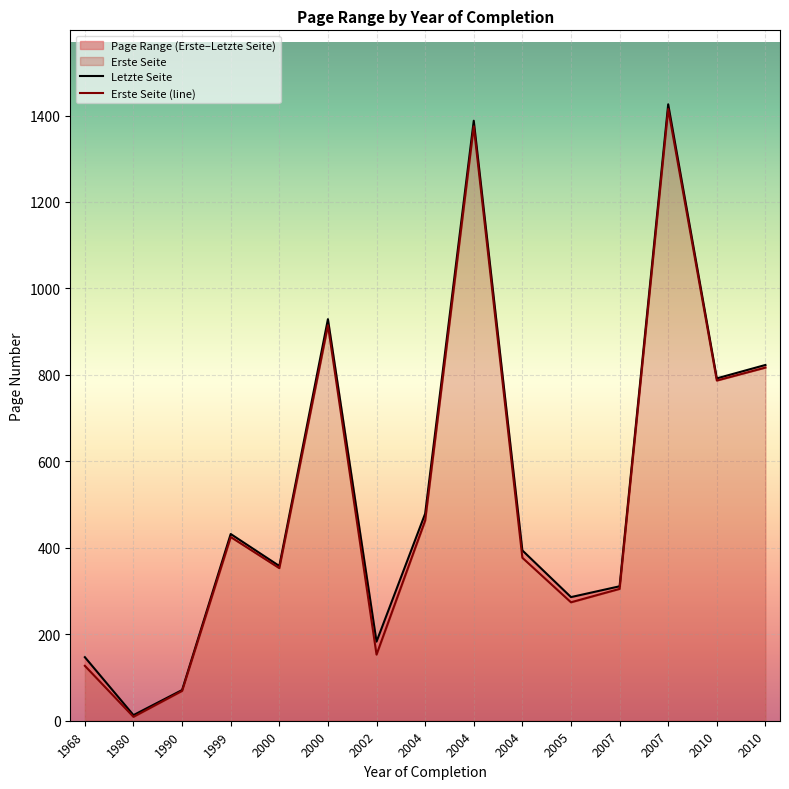

Is it true that Letzte Seite equals 1388 at 2004?

True